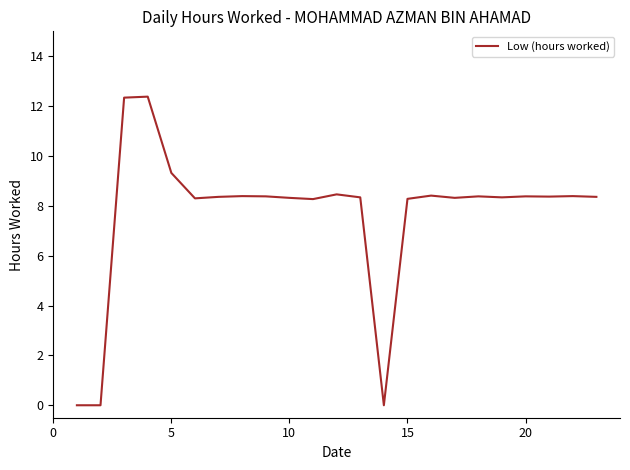

What is the difference between the maximum and minimum values?

12.4